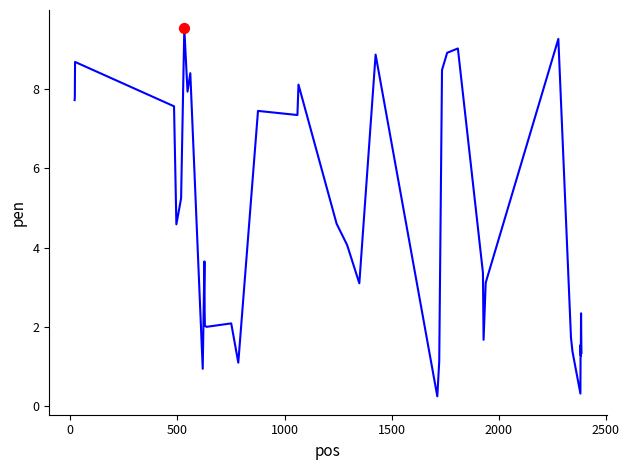

What is the minimum value shown in the chart?

0.3